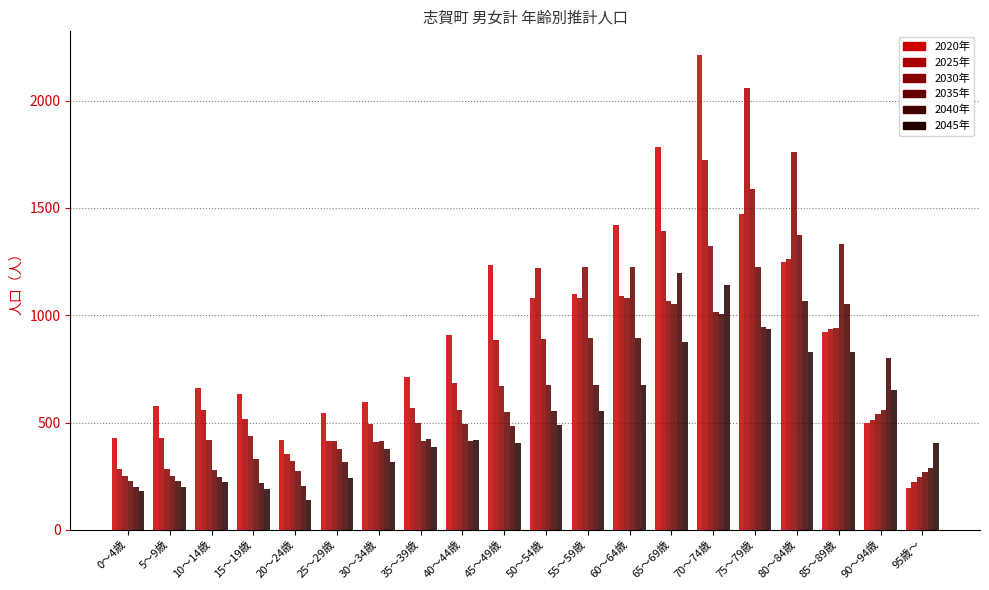

What is the lowest value of the 2025年 series?

223